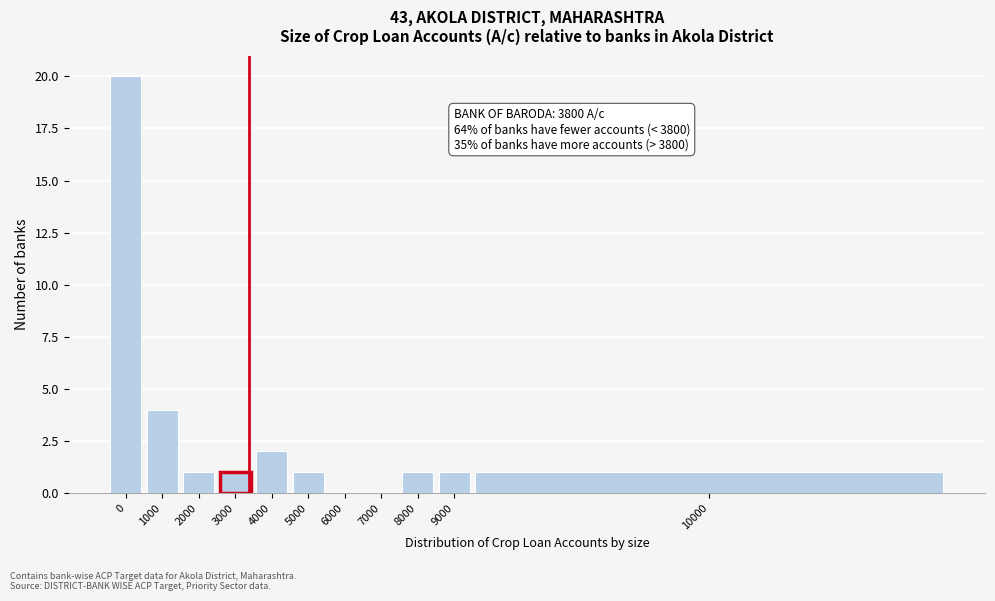

Reading left to right, what are all the values shown in this chart?

0=20	1000=4	2000=1	3000=1	4000=2	5000=1	6000=0	7000=0	8000=1	9000=1	10000=1